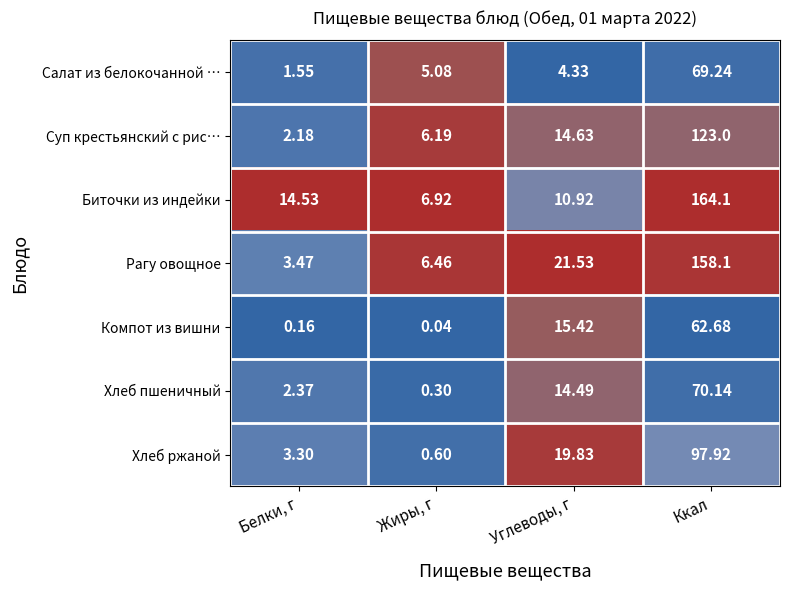

Which series has the widest spread of values?

Биточки из индейки